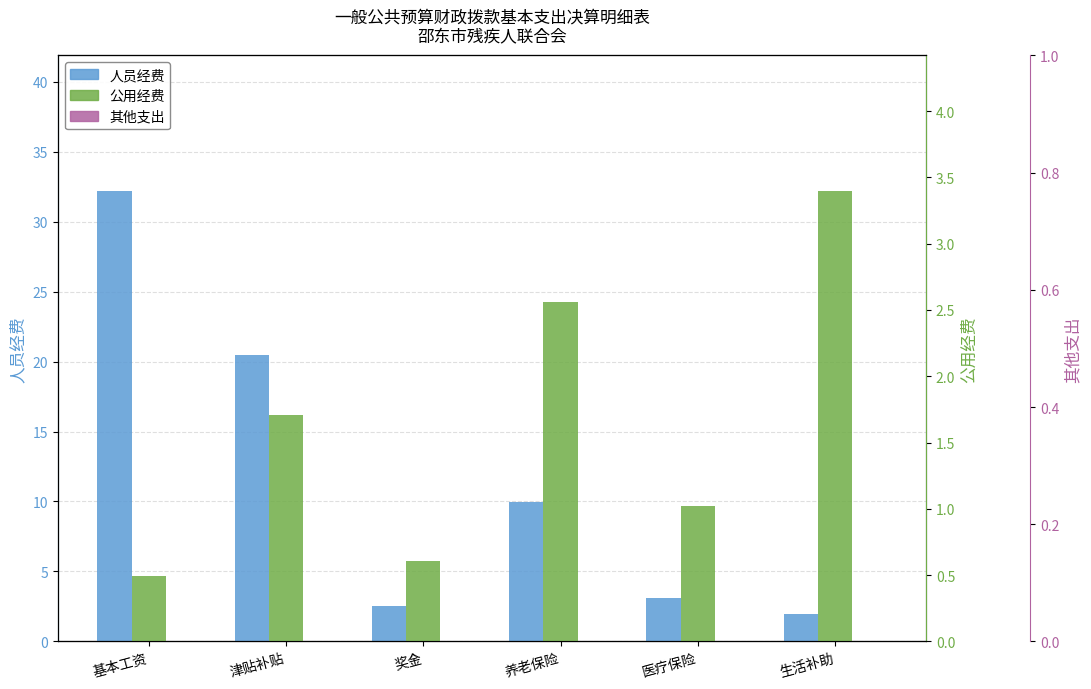

What are all the series names shown in the legend?

人员经费, 公用经费, 其他支出